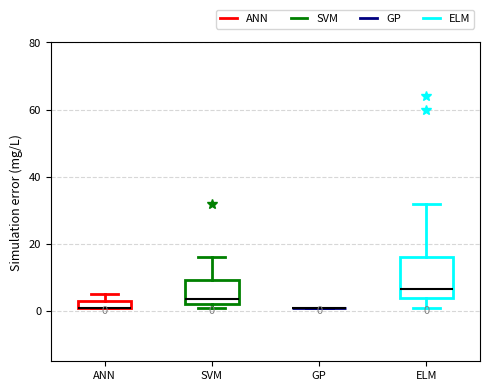

Which box is the tallest, from its lower edge to its upper edge?

ELM